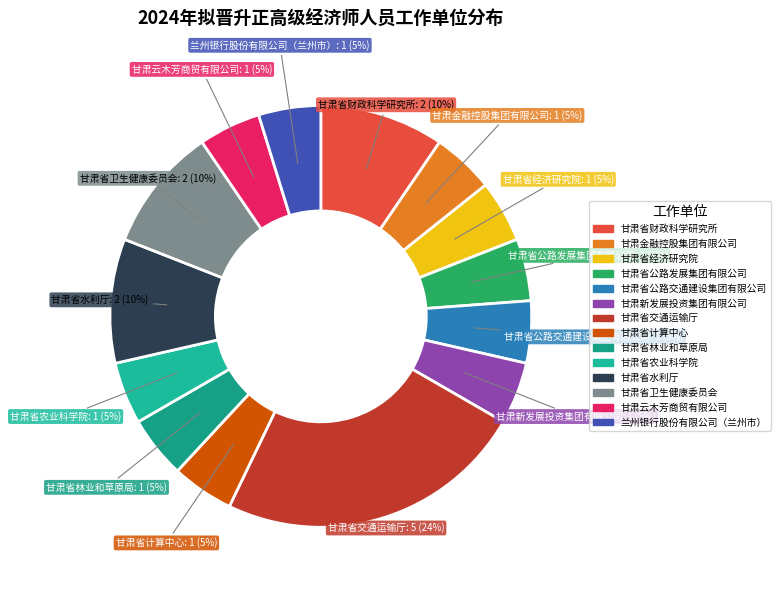

How many segments does this pie chart have?

14